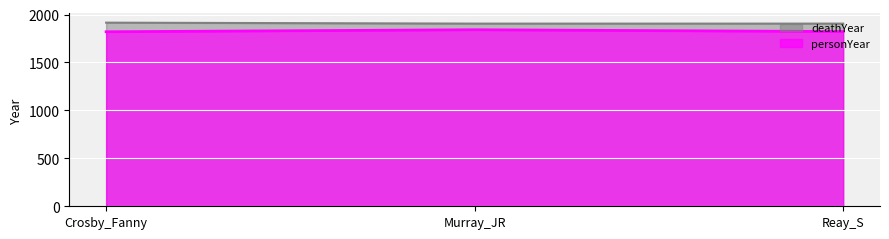

Rank the series by their maximum value, from highest to lowest.

deathYear, personYear